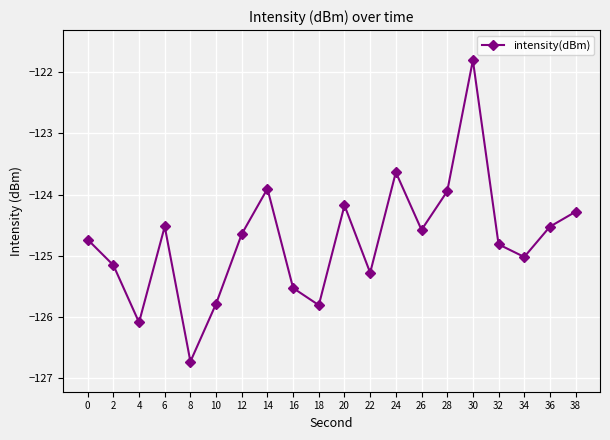

What is the approximate value at 32?

-124.8